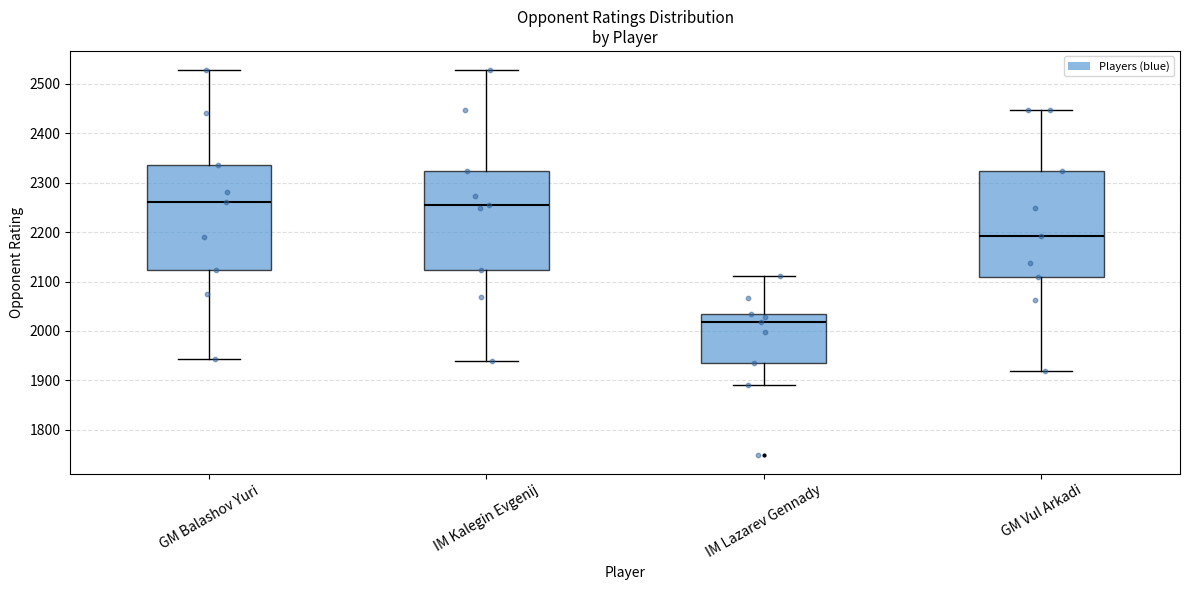

Reading left to right, read every box against the y-axis: the position of its median line, the range the box covers, and the ends of its whiskers. The values are not printed on the chart, so give them approximately, as read against the axis.

GM Balashov Yuri: median 2260, box 2120 to 2340, whiskers 1940 to 2530
IM Kalegin Evgenij: median 2260, box 2120 to 2320, whiskers 1940 to 2530
IM Lazarev Gennady: median 2020, box 1940 to 2040, whiskers 1890 to 2110
GM Vul Arkadi: median 2190, box 2110 to 2320, whiskers 1920 to 2450